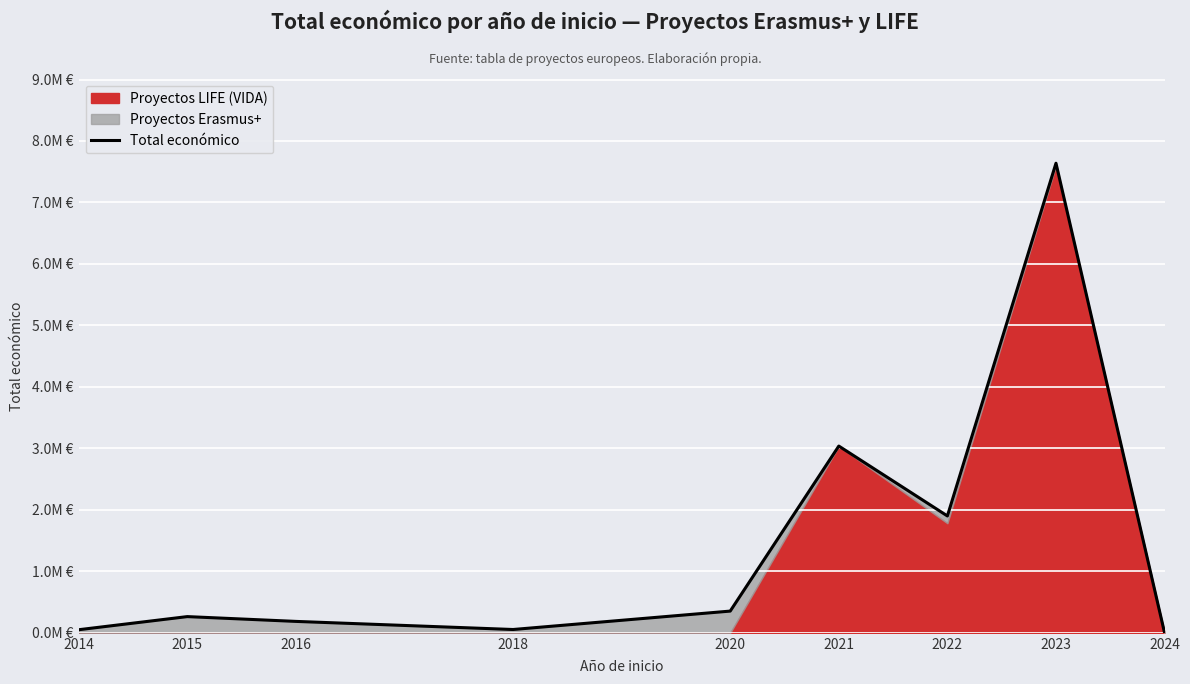

Reading right to left, what are all the values shown in this chart?

2024=0	2023=7638480	2022=1900656	2021=3037758	2020=353195	2018=53714	2016=185516	2015=263534	2014=50102